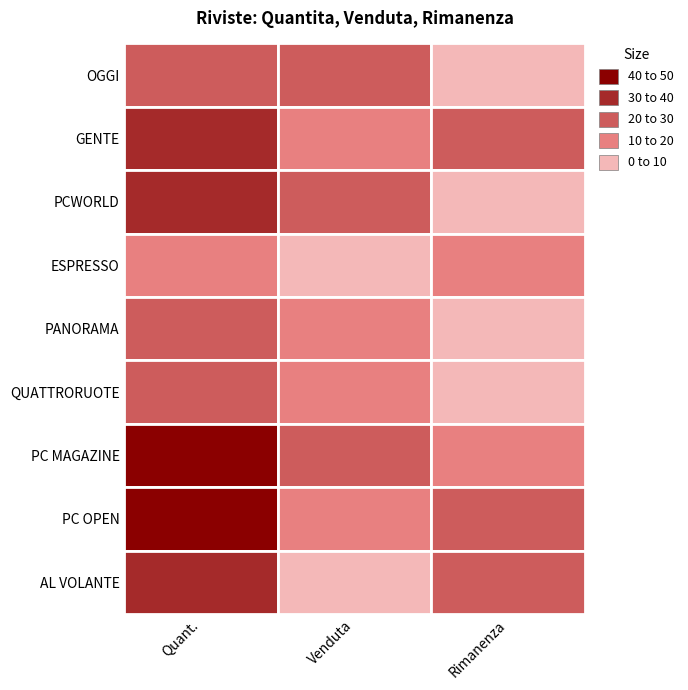

Reading left to right, extract all data points from this chart.

OGGI: OGGI=25	GENTE=22	PCWORLD=3
GENTE: OGGI=34	GENTE=13	PCWORLD=21
PCWORLD: OGGI=32	GENTE=26	PCWORLD=6
ESPRESSO: OGGI=12	GENTE=2	PCWORLD=10
PANORAMA: OGGI=23	GENTE=16	PCWORLD=7
QUATTRORUOTE: OGGI=25	GENTE=18	PCWORLD=7
PC MAGAZINE: OGGI=44	GENTE=29	PCWORLD=15
PC OPEN: OGGI=41	GENTE=19	PCWORLD=22
AL VOLANTE: OGGI=34	GENTE=5	PCWORLD=29